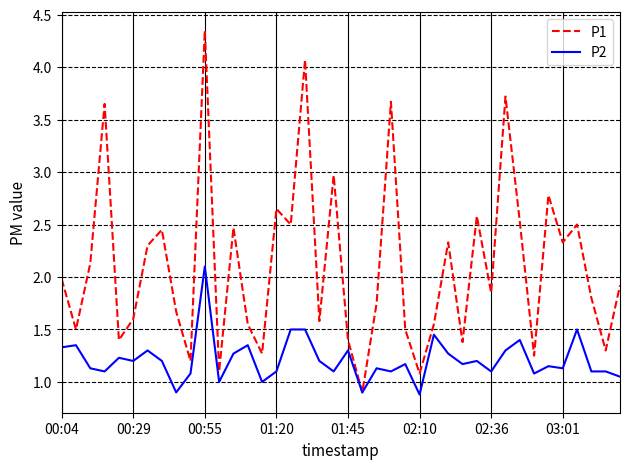

What is the sum of all P1 values?

84.5